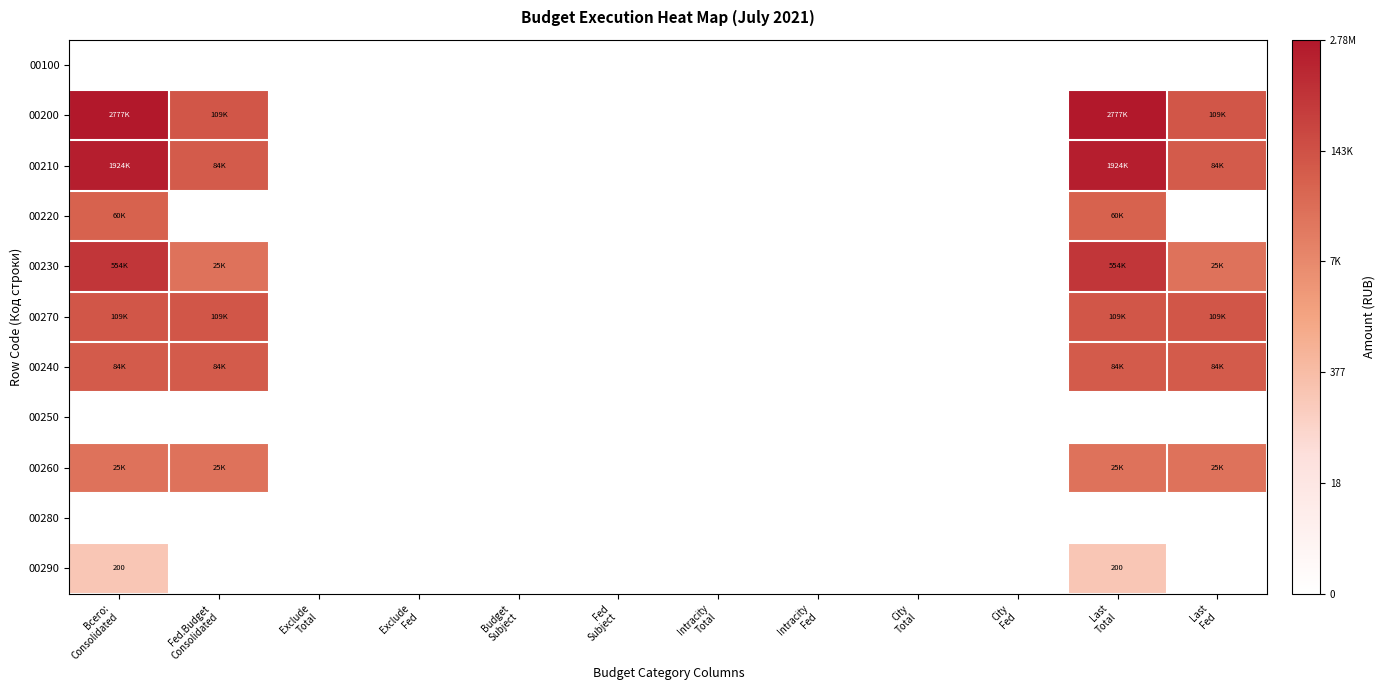

At which category is the sum across all series the highest?

Всего:
Consolidated